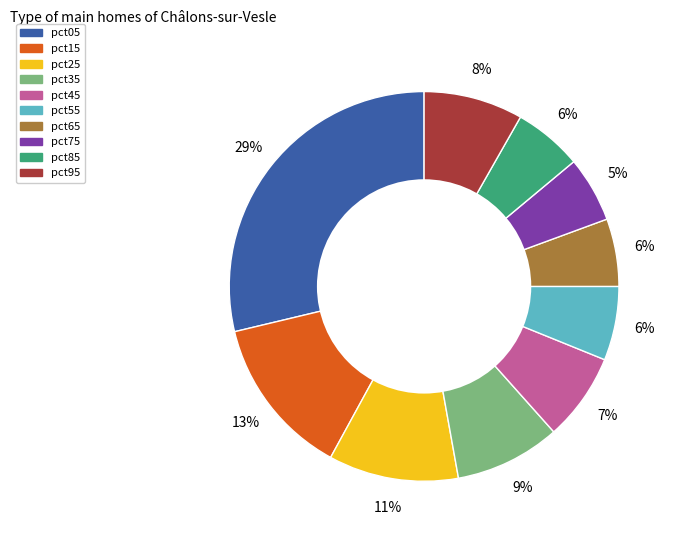

Which category has the biggest portion of the pie?

pct05